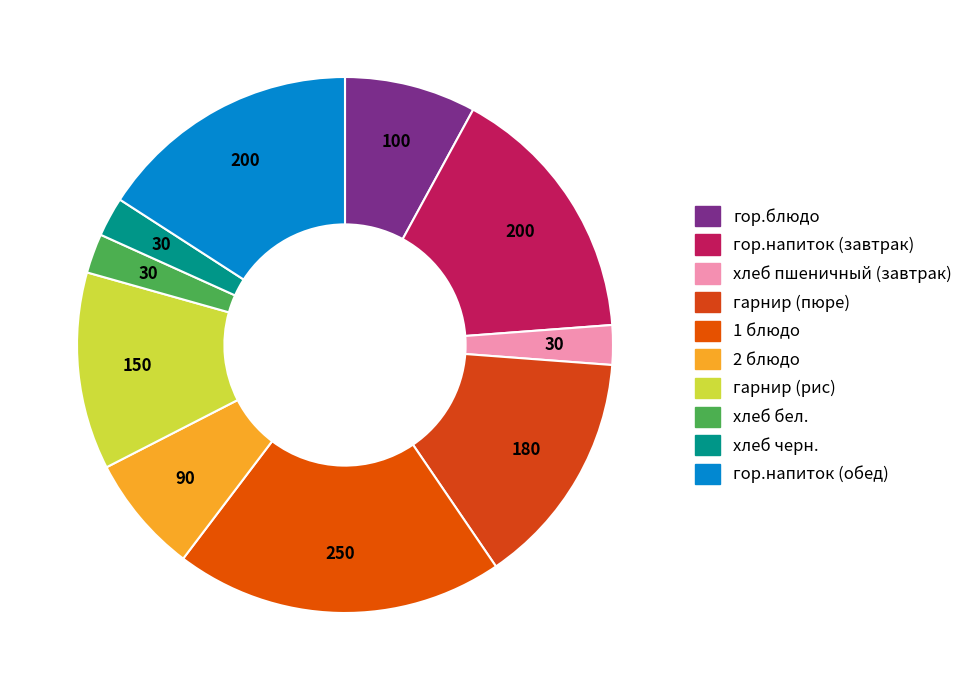

To the nearest percent, what portion does гарнир (пюре) represent?

14%